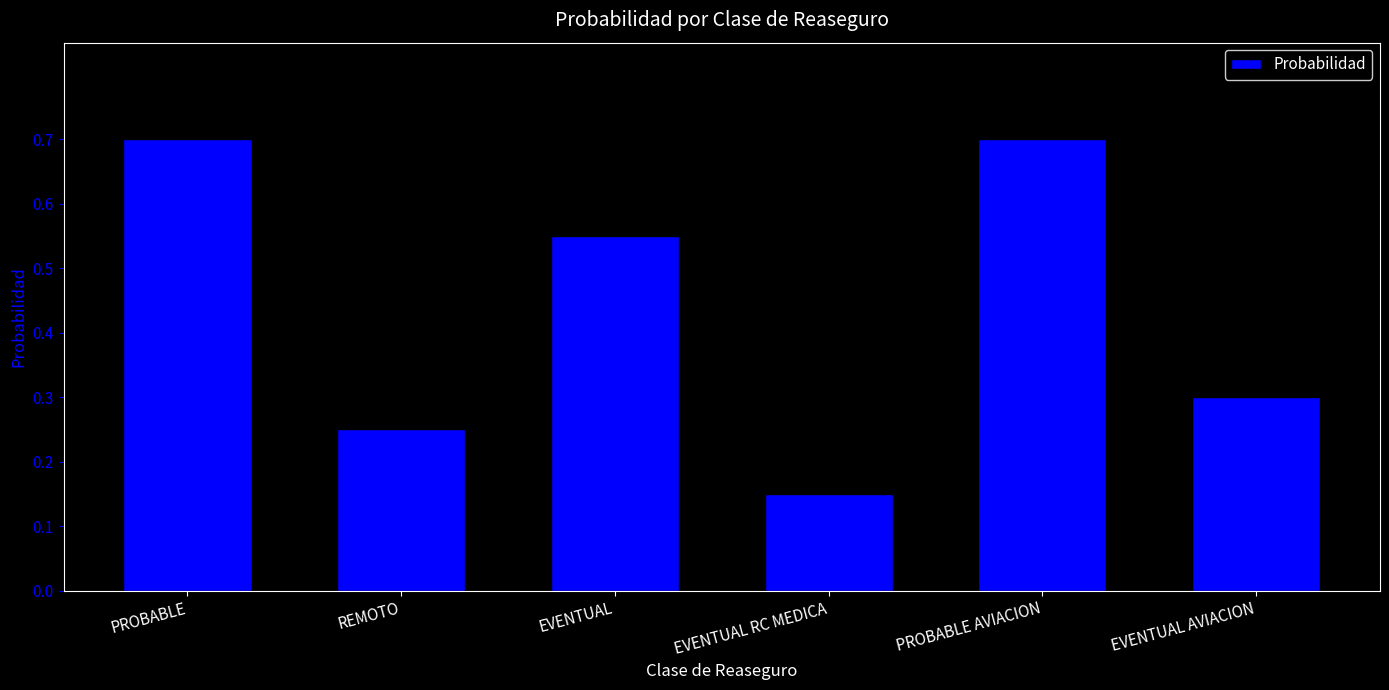

True or false: the data shows 0.3 at EVENTUAL AVIACION.

True